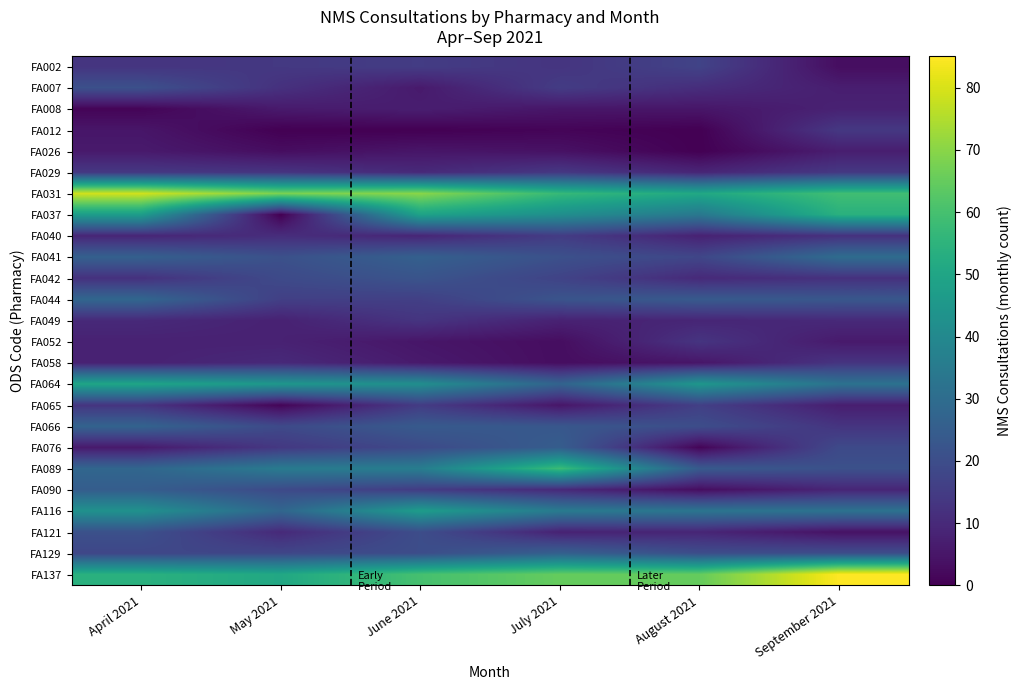

Which series has the largest range (max minus min)?

FA037